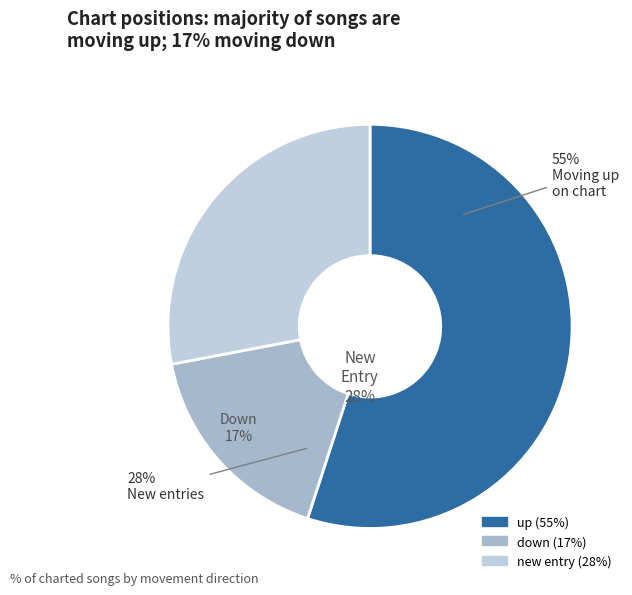

Which slice represents more than half of the pie?

up